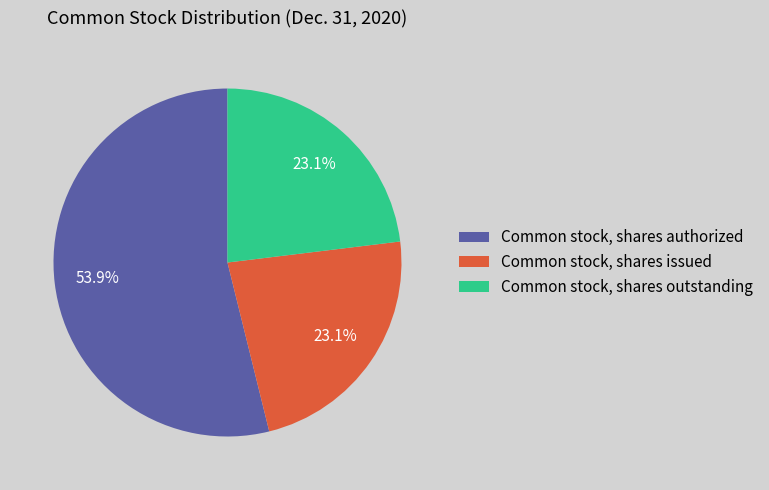

How many slices are in this pie chart?

3